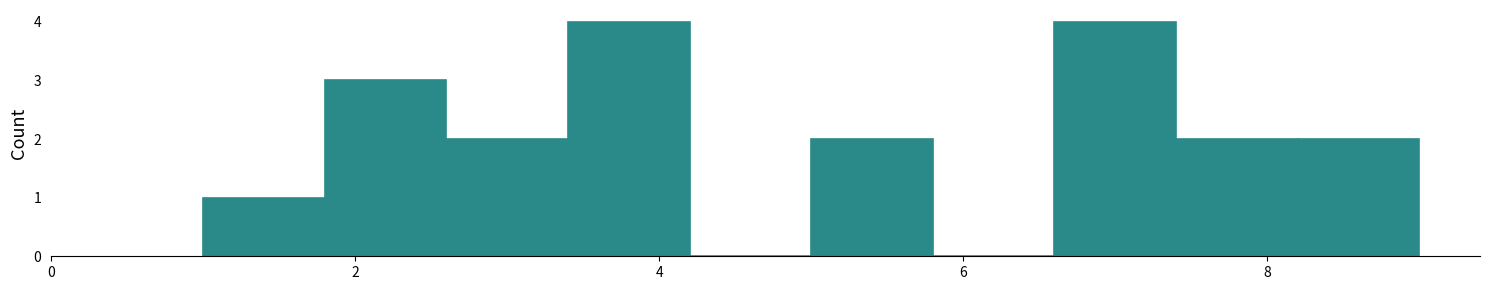

What is the height of the bar covering 1.0 to 1.8 on the x-axis? The values are not printed on the chart, so give them approximately, as read against the axis.

1